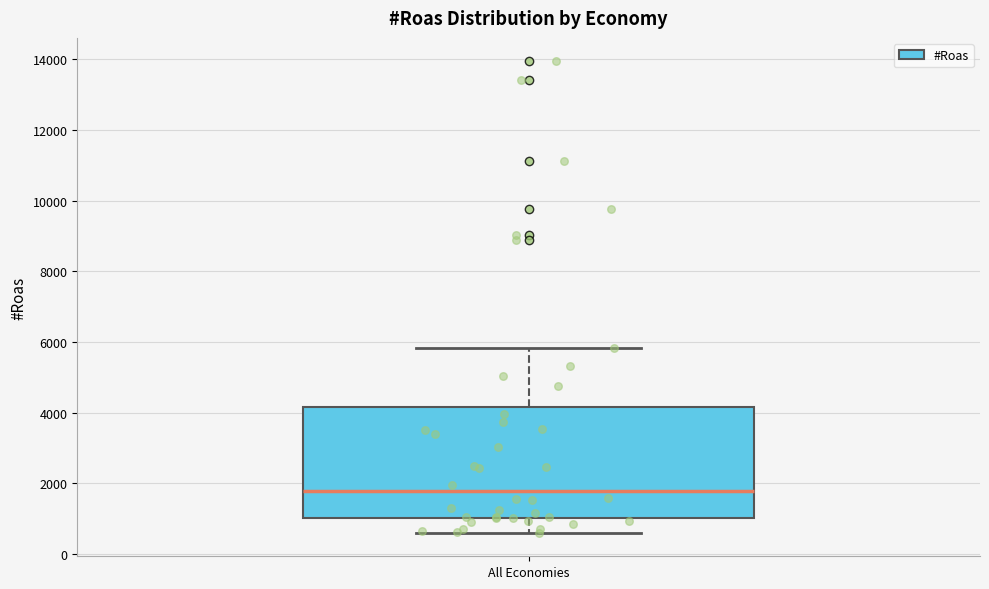

Read this box plot against the y-axis: the position of the median line, the range covered by the box, and the ends of both whiskers. The values are not printed on the chart, so give them approximately, as read against the axis.

median 1800, box 1000 to 4200, whiskers 600 to 5800